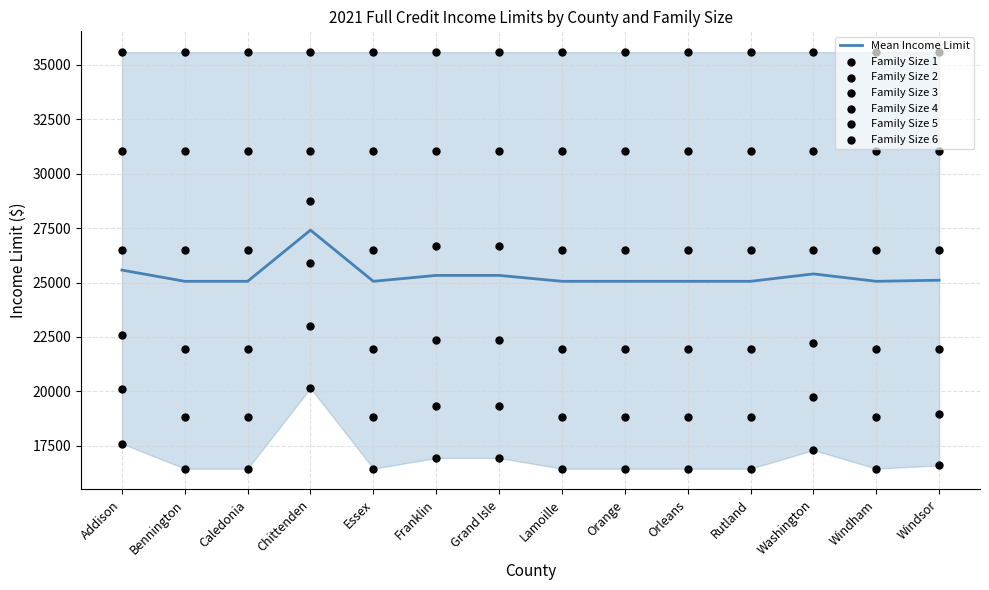

True or false: Mean Income Limit has a value of 25570.0 at Addison.

True